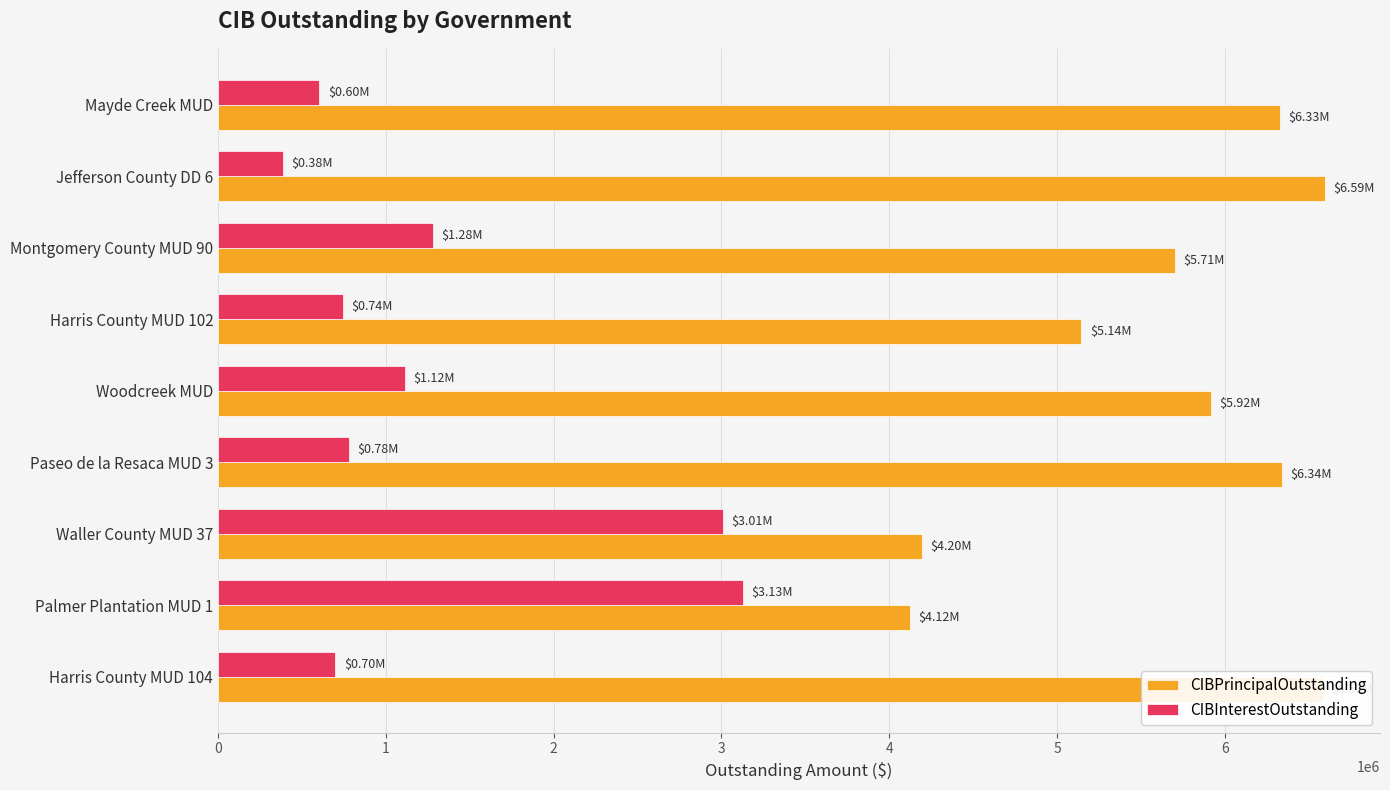

At how many categories does at least one series exceed 2404664?

9